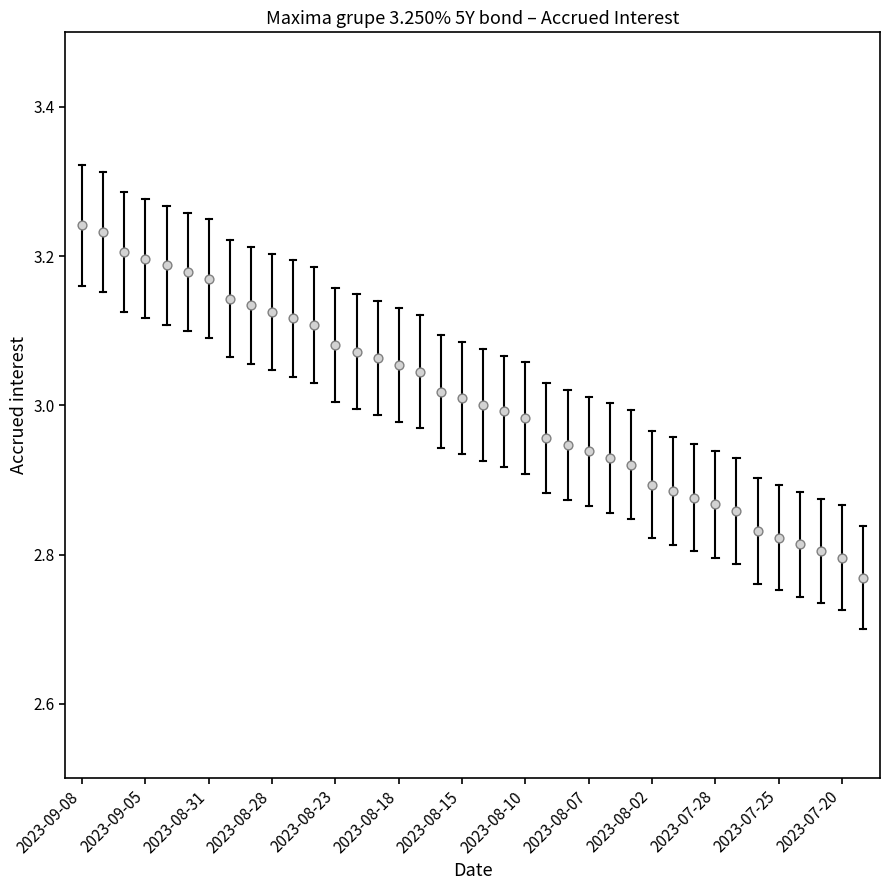

What is the range of Y values (max minus min)?

0.5